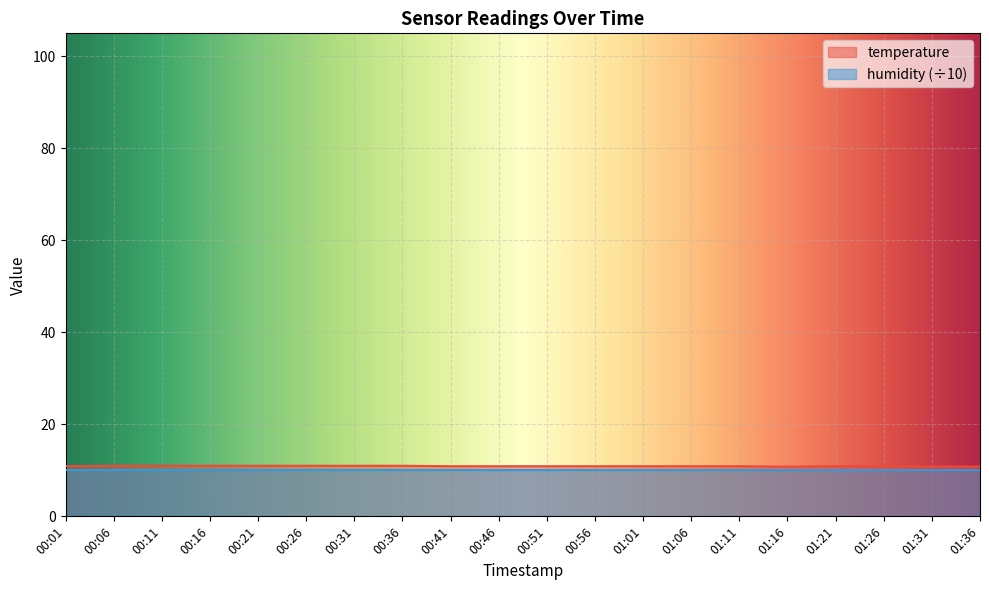

What is the label of the 3rd point from the right?

01:26